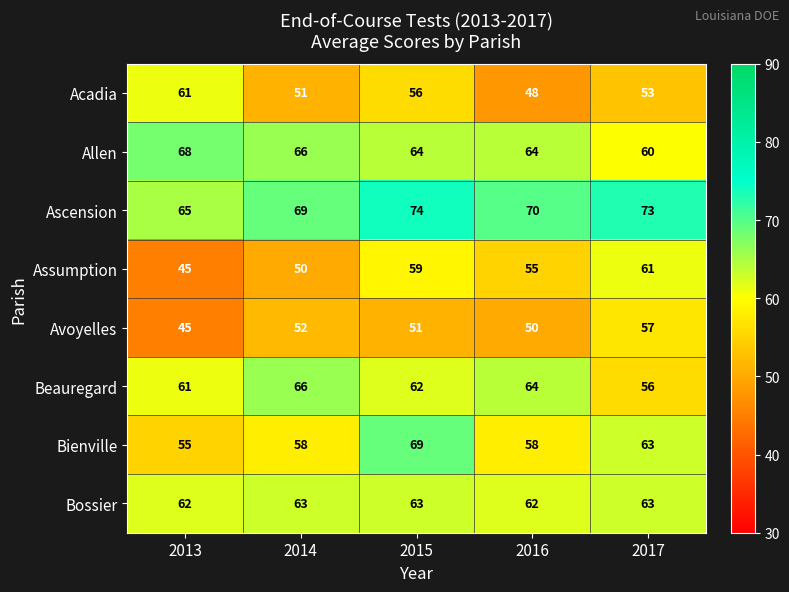

List the labels in order of Beauregard value, largest first.

2014, 2016, 2015, 2013, 2017